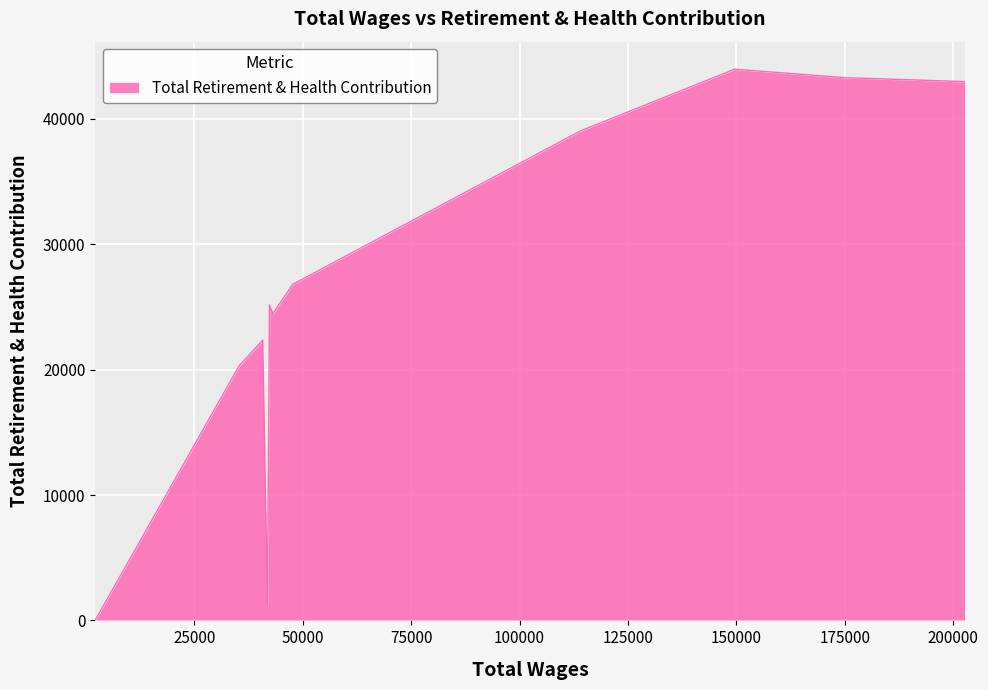

What is the maximum value shown in the chart?

43961